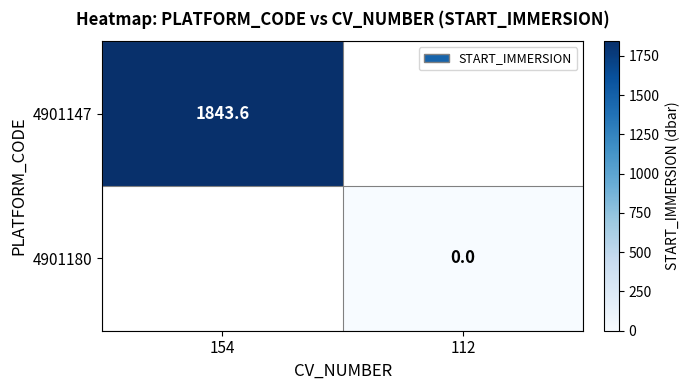

How many series are shown in this chart?

2